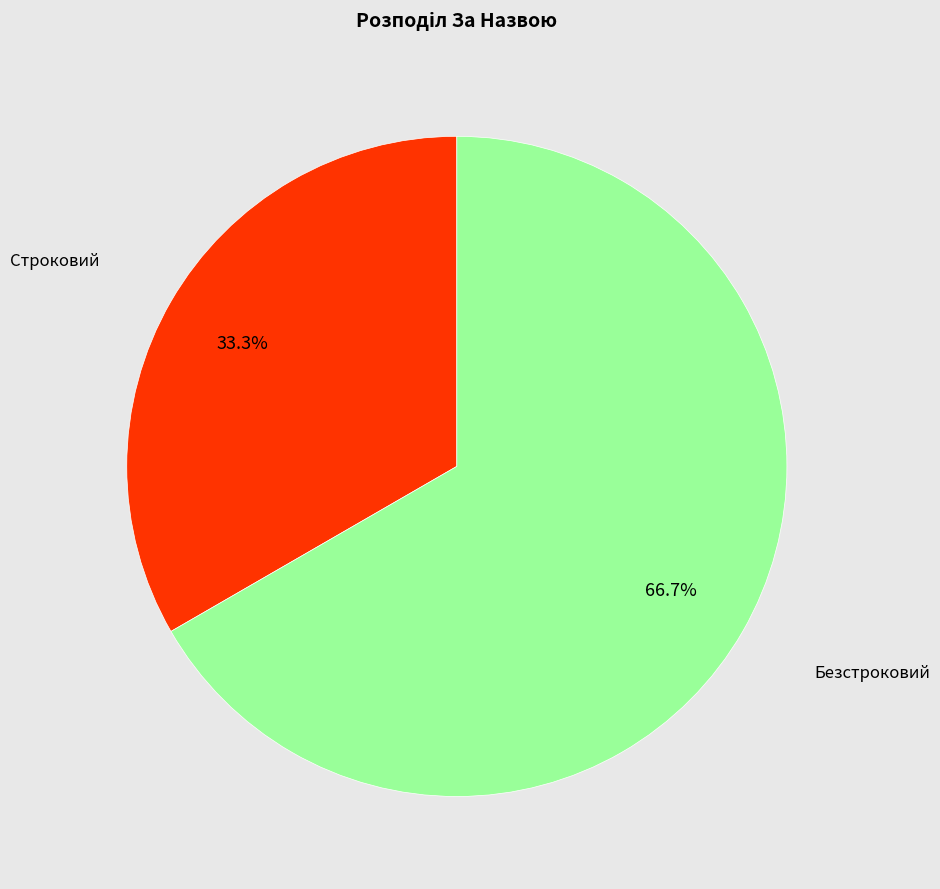

How many slices are in this pie chart?

2